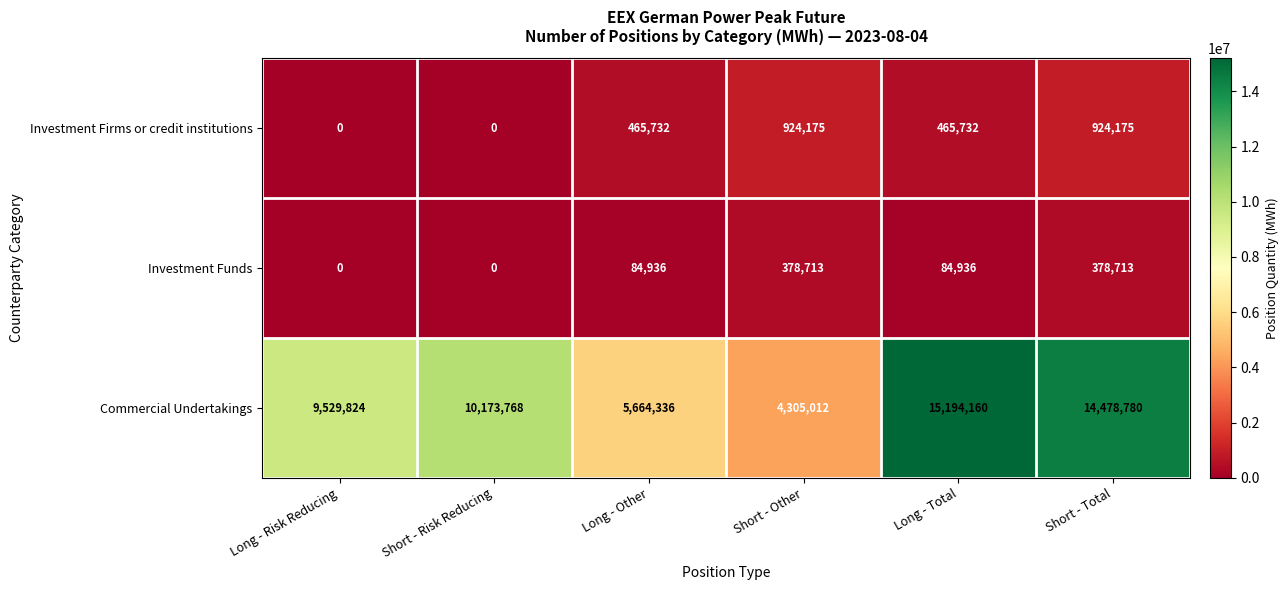

What is the maximum value shown in the chart?

15194160